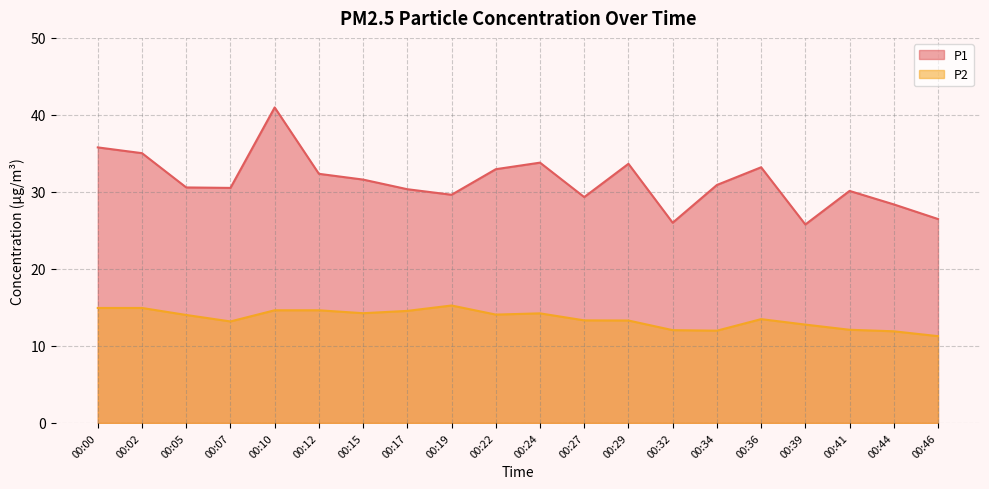

What is the difference between the second highest and second lowest values in the P2 series?

3.0